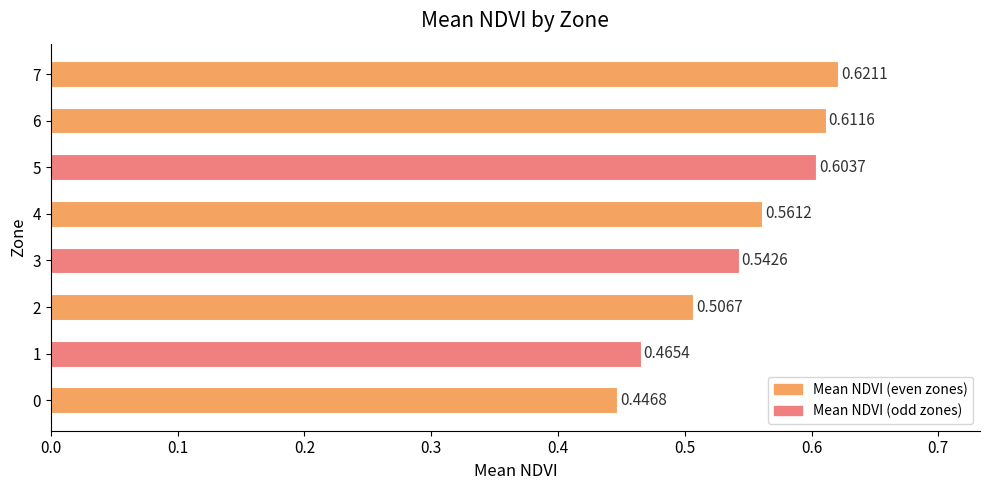

What is the sum of all values?

4.4